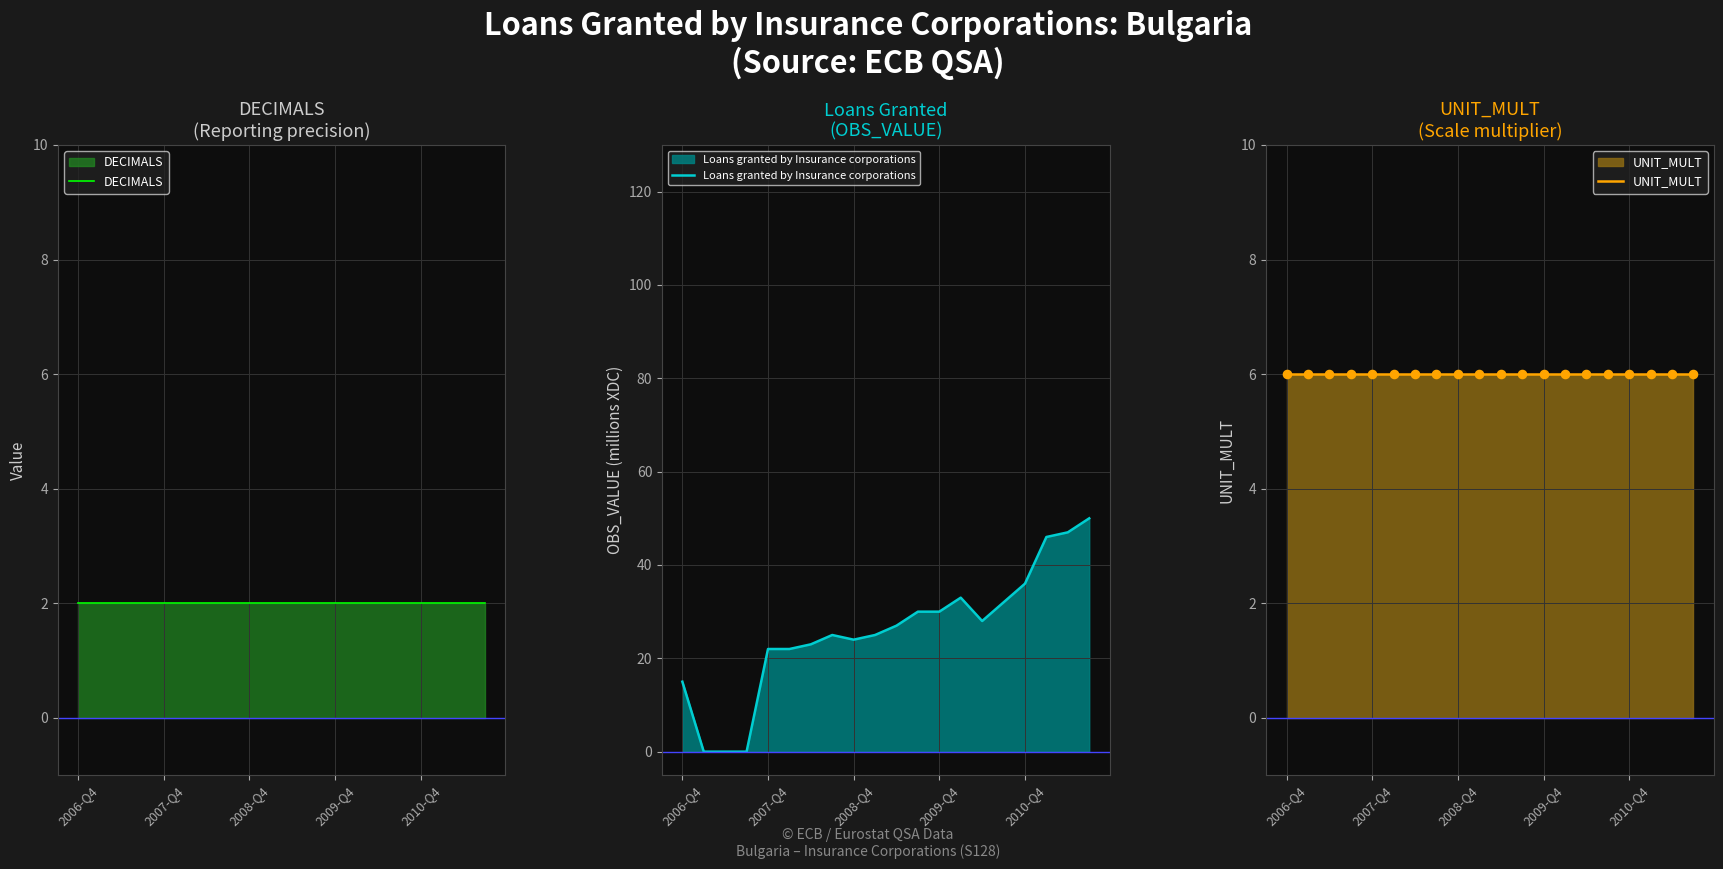

Is the value of UNIT_MULT at 18 greater than the value of DECIMALS at 15?

Yes